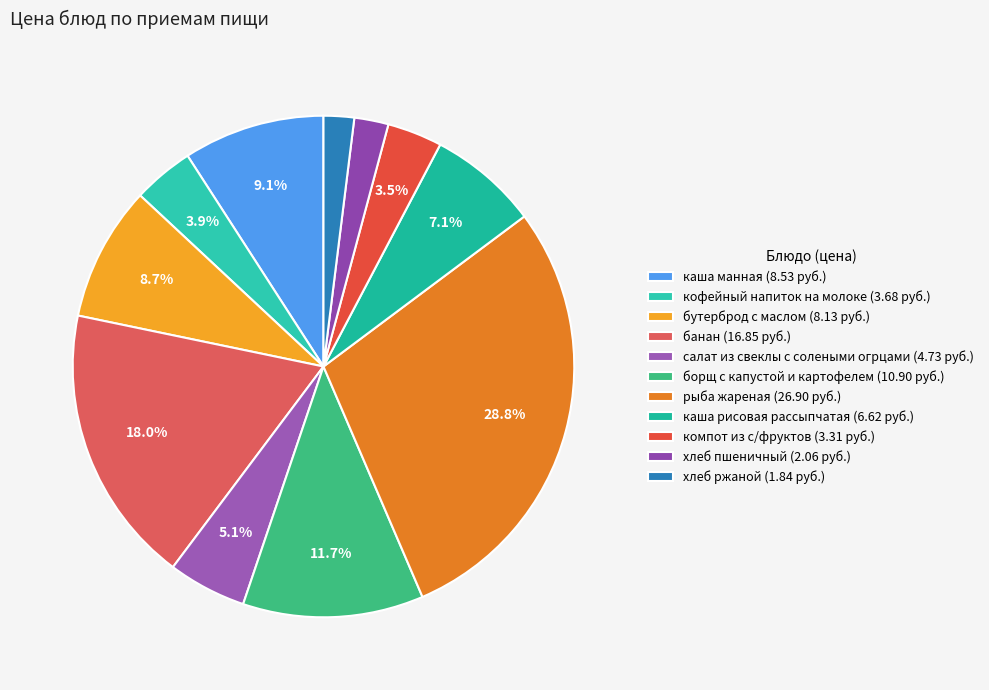

Is каша манная the majority of the pie?

No